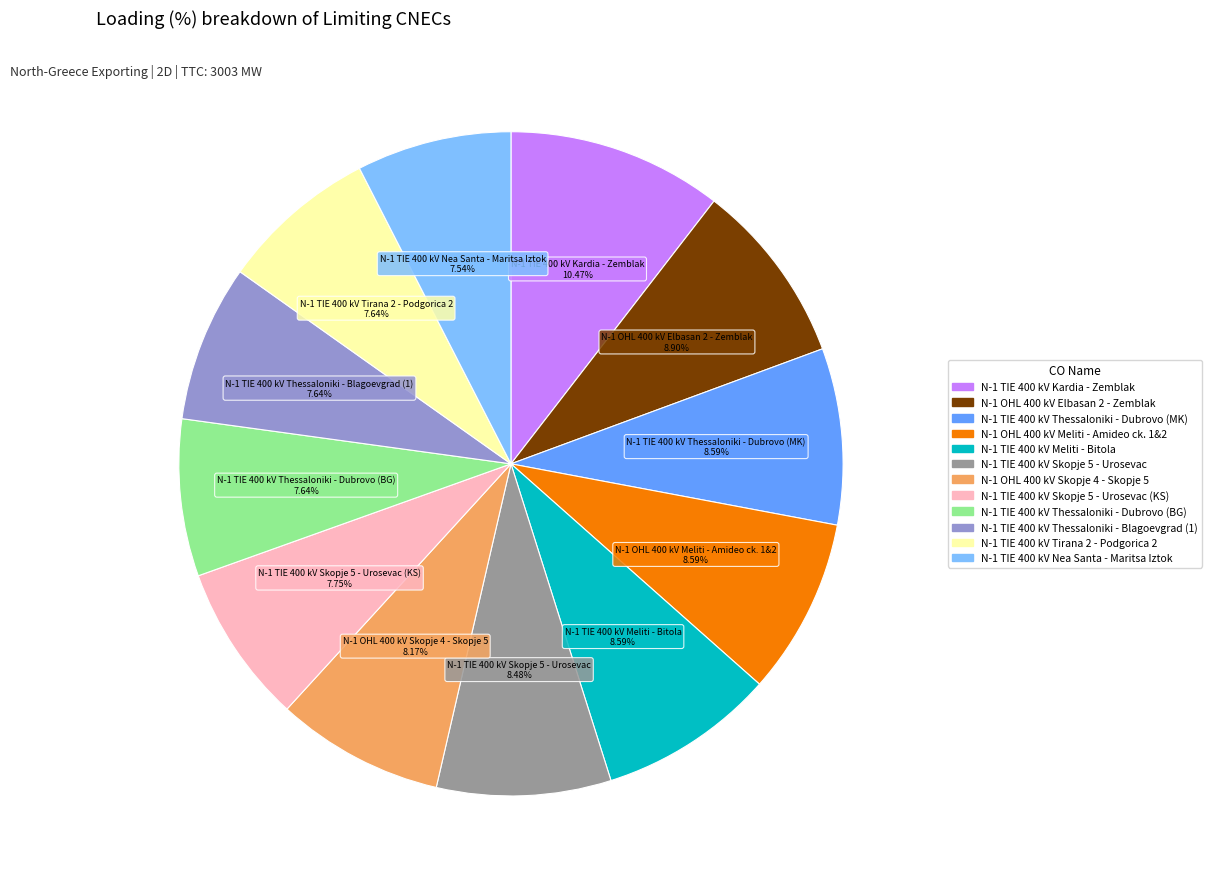

Is there any slice that represents more than half of the pie?

No